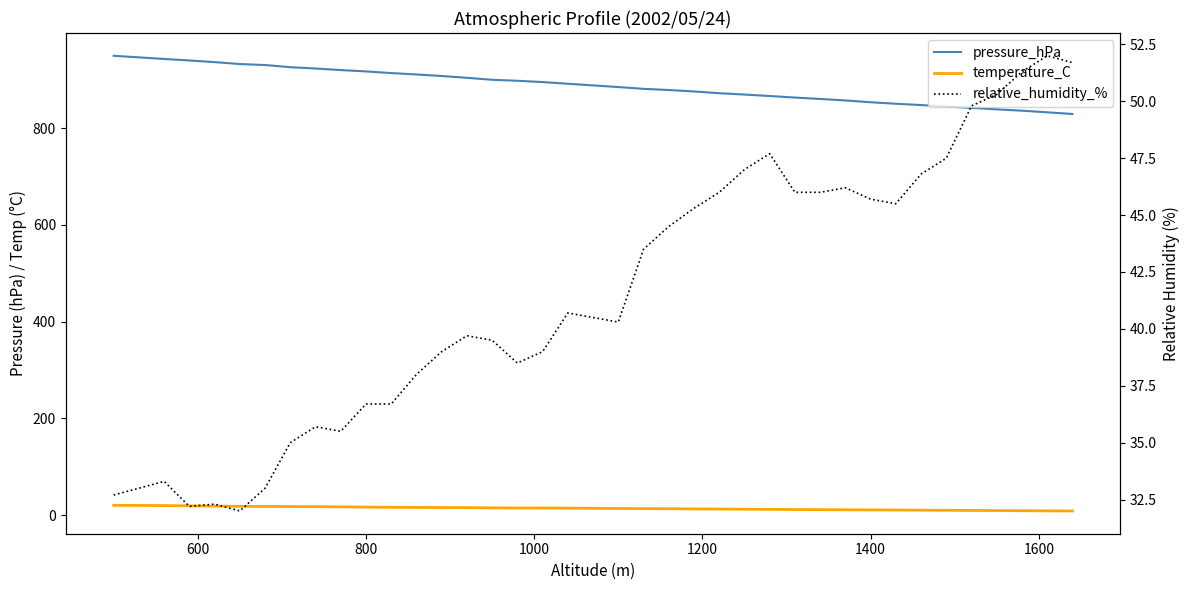

What is the sum of all relative_humidity_% values?

1616.1